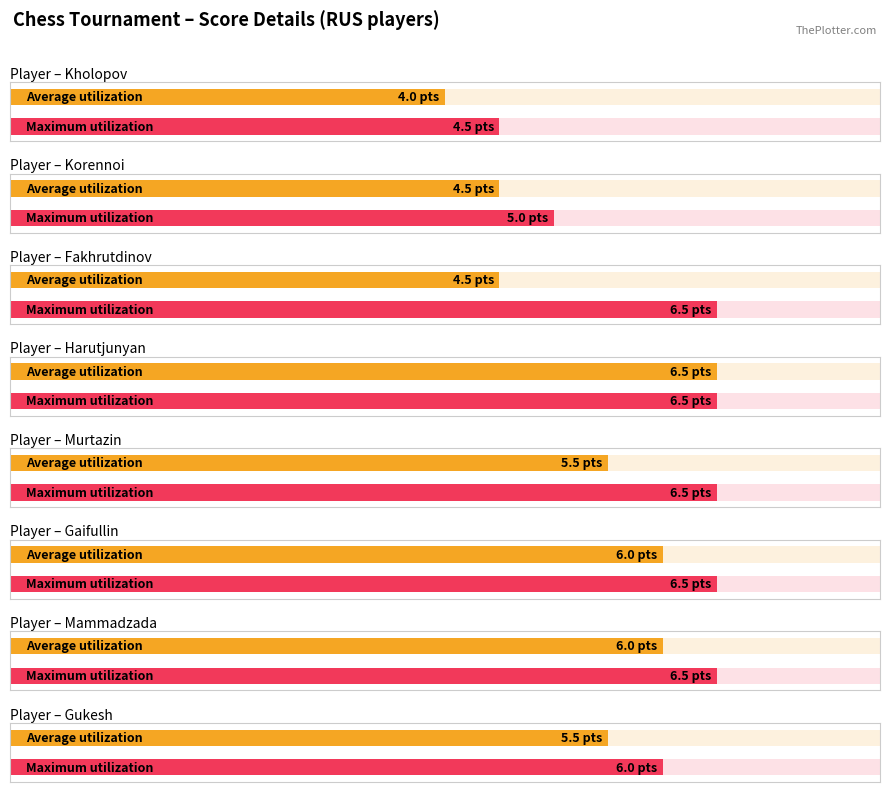

Which series has the widest spread of values?

Average utilization